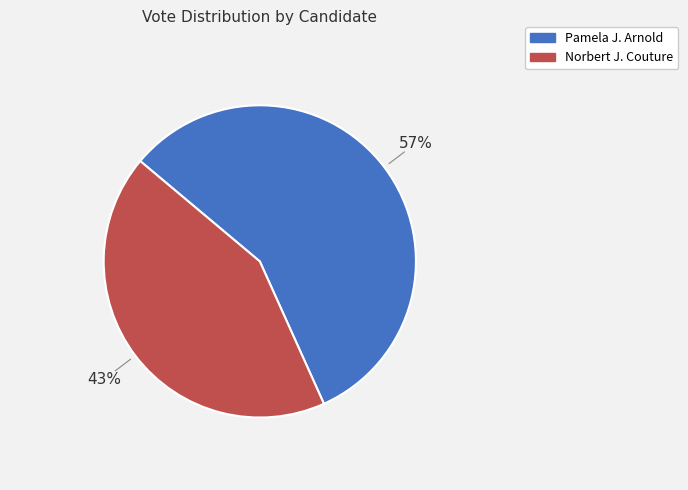

How many slices are in this pie chart?

2